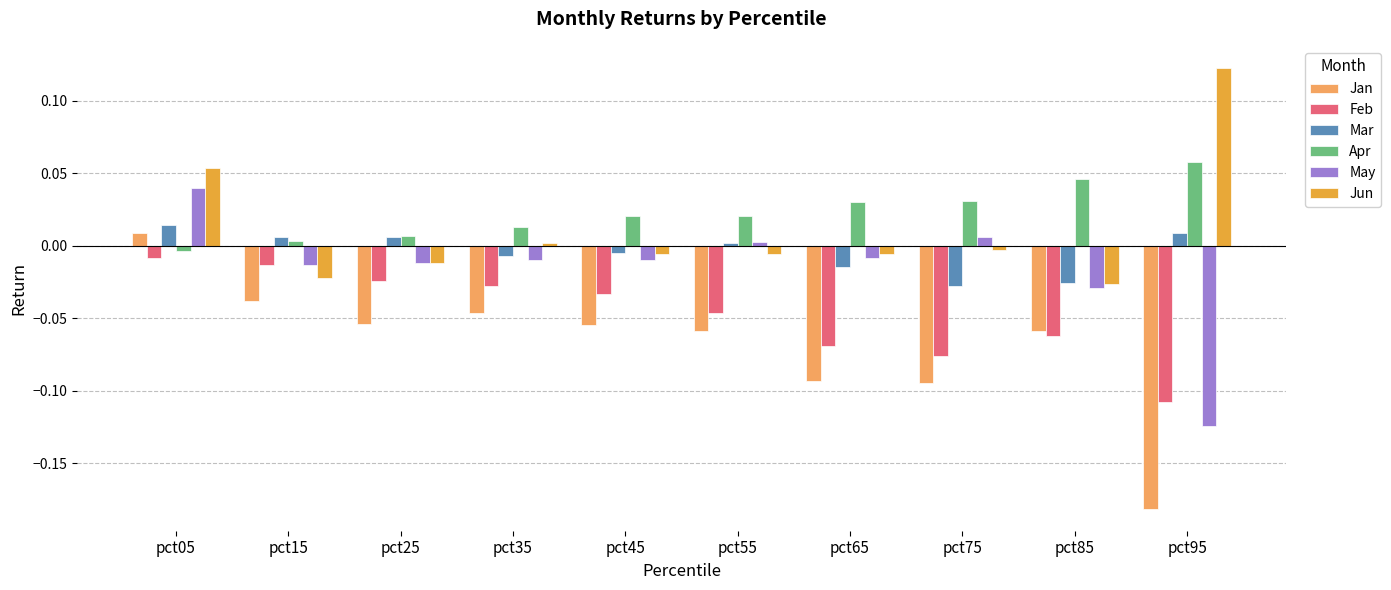

True or false: Apr has a value of -0.0 at pct05.

True